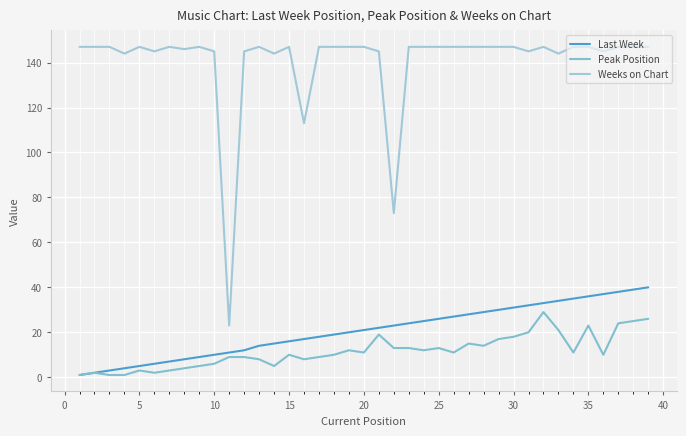

What are all the series names shown in the legend?

Last Week, Peak Position, Weeks on Chart